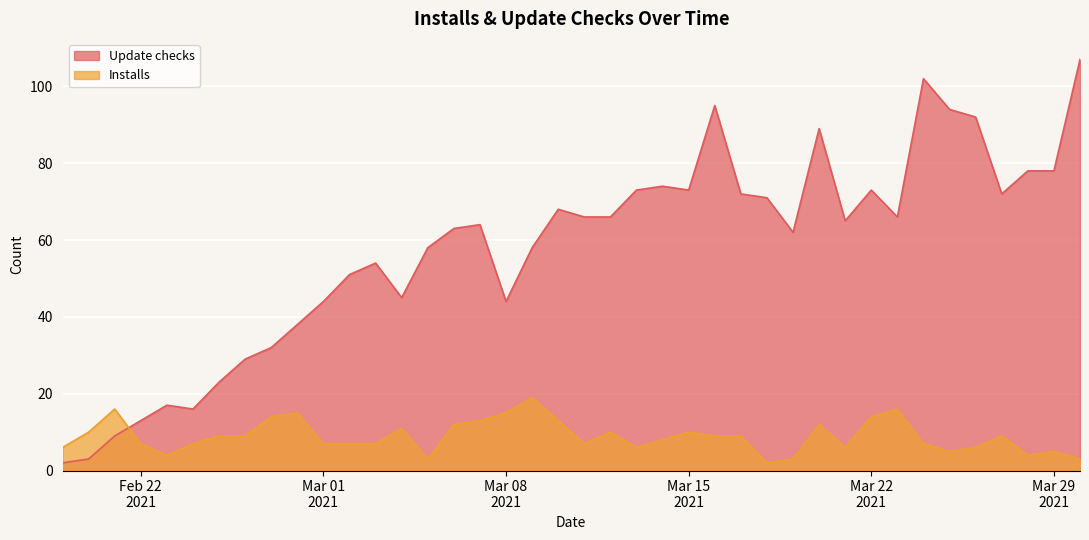

List the series in order of their peak value, lowest first.

Installs, Update checks